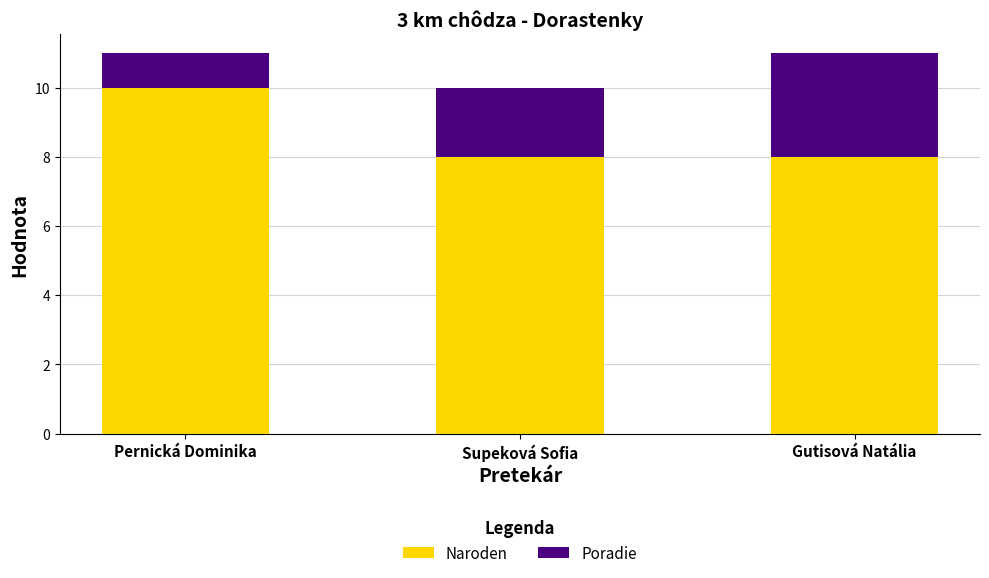

Which category has the highest value in the Naroden series?

Pernická Dominika